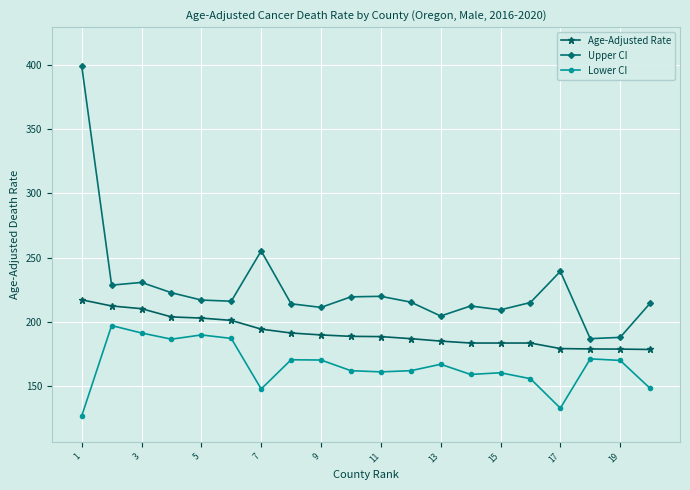

What is the minimum value shown in the chart?

127.0